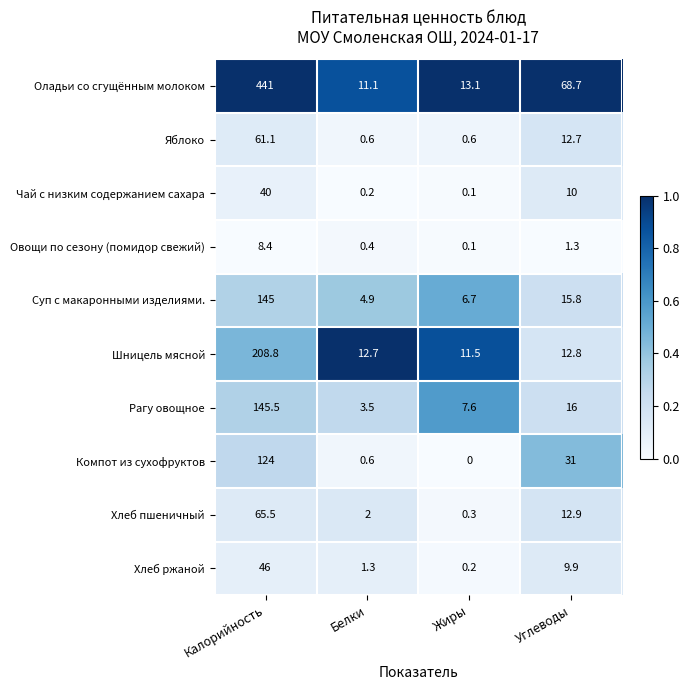

Which series has the widest spread of values?

Оладьи со сгущённым молоком